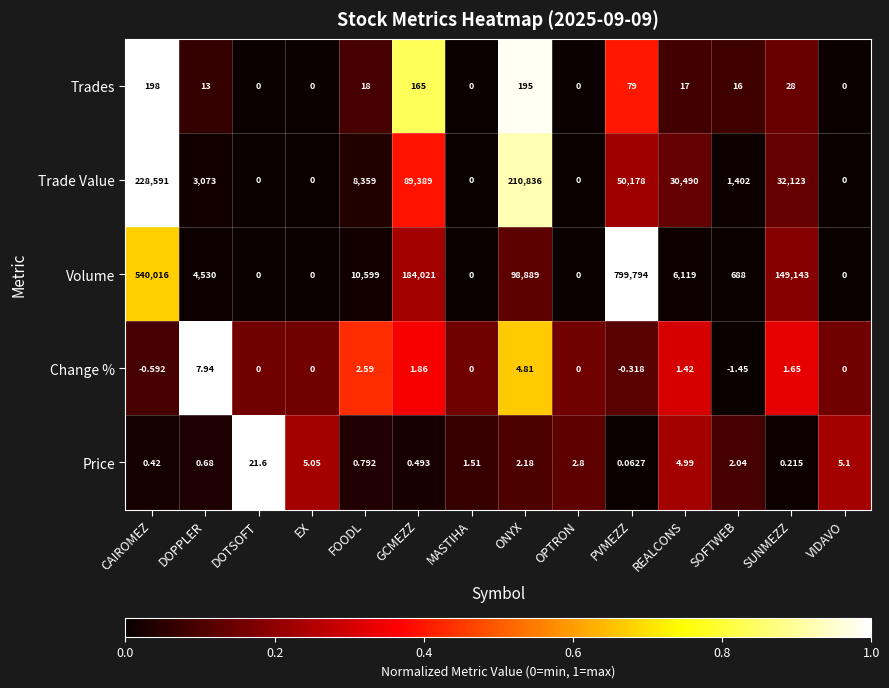

At SUNMEZZ, list the series in order from largest to smallest.

Volume, Trade Value, Trades, Change %, Price